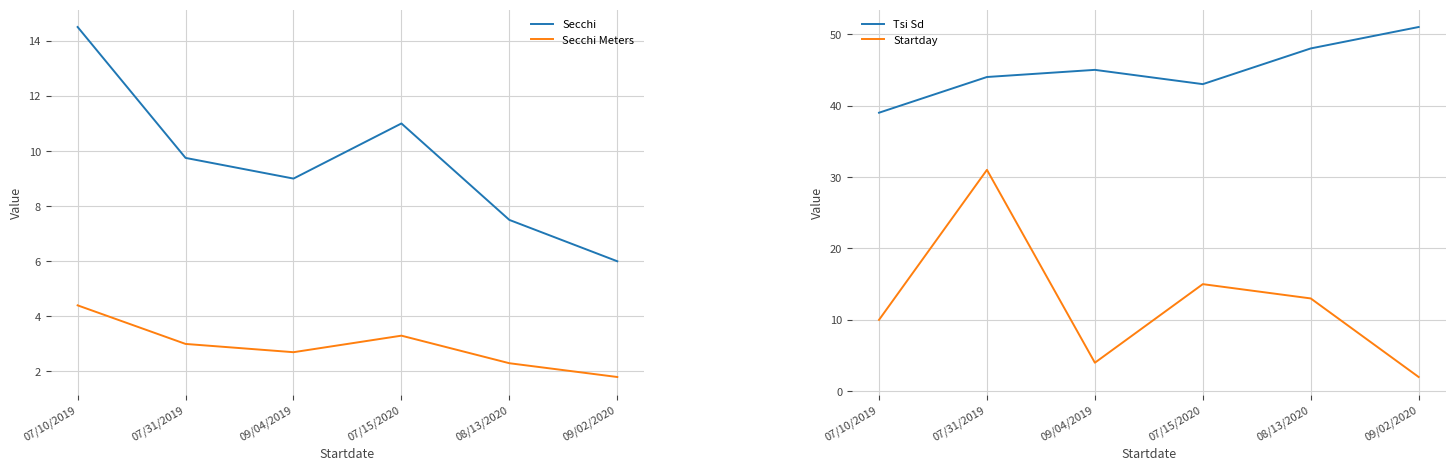

What is the average value of the Tsi Sd series?

45